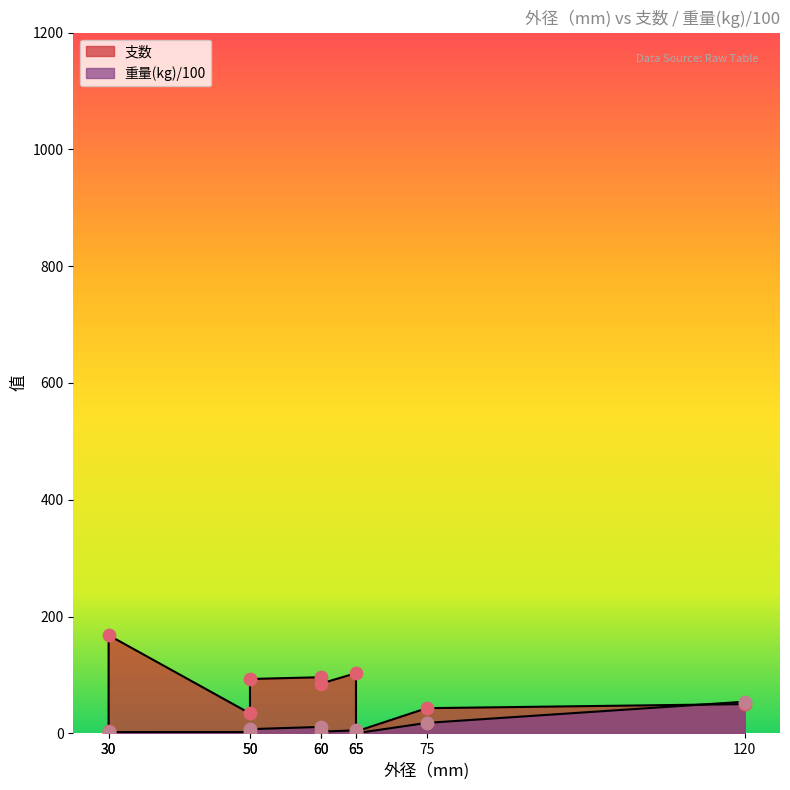

Which series reaches the minimum Y coordinate?

重量(kg)